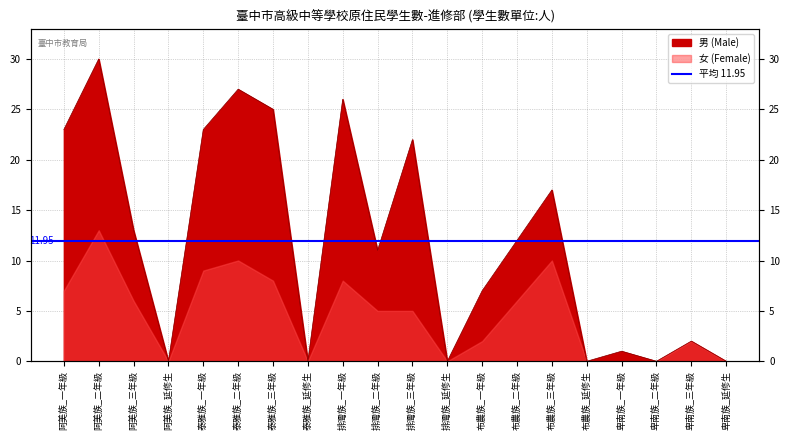

What is the sum of the values at 排灣族_三年級 and 布農族_一年級?

29